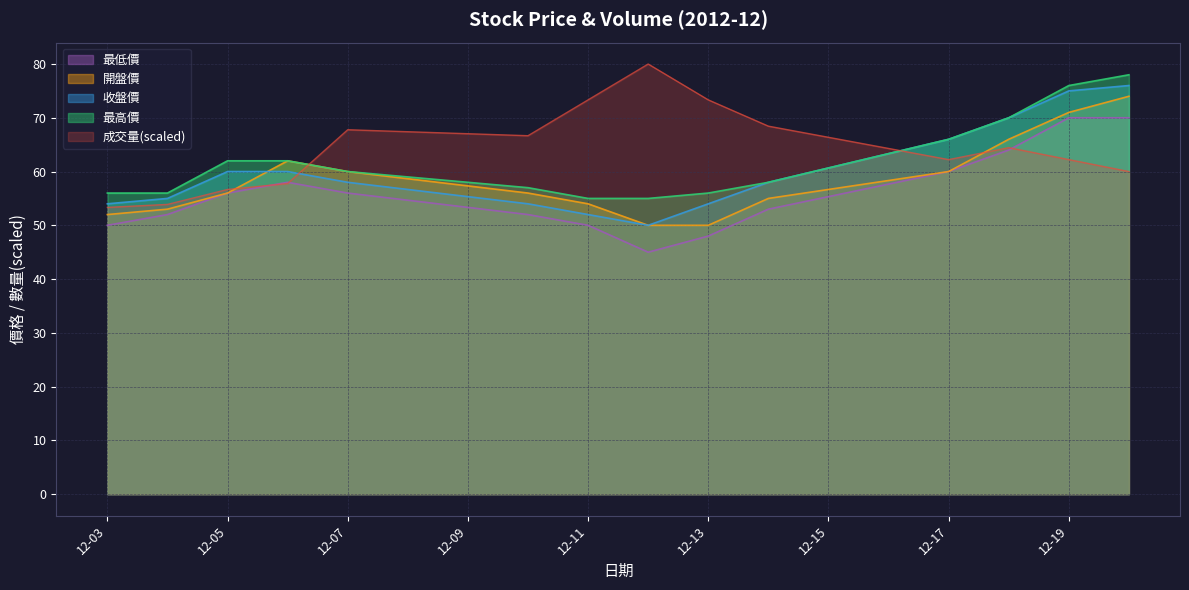

What is the maximum value shown in the chart?

80.0